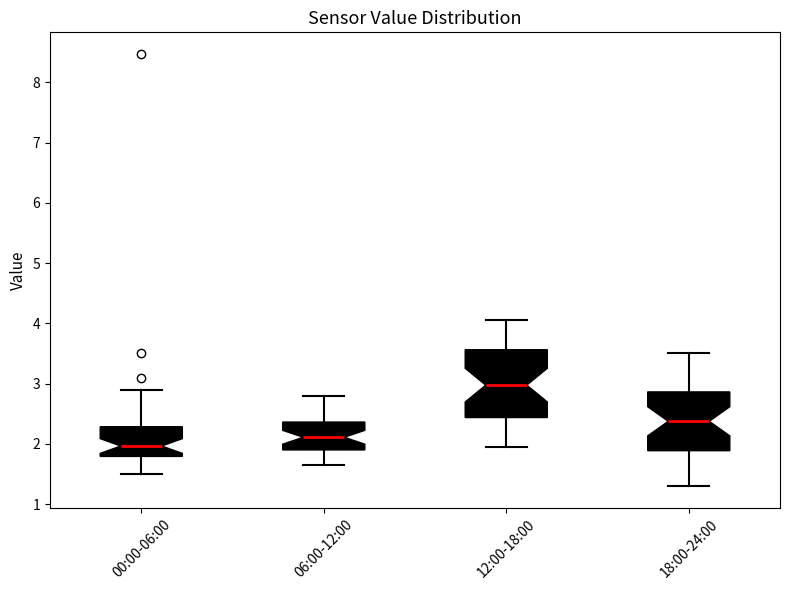

Which box is the tallest, from its lower edge to its upper edge?

12:00-18:00